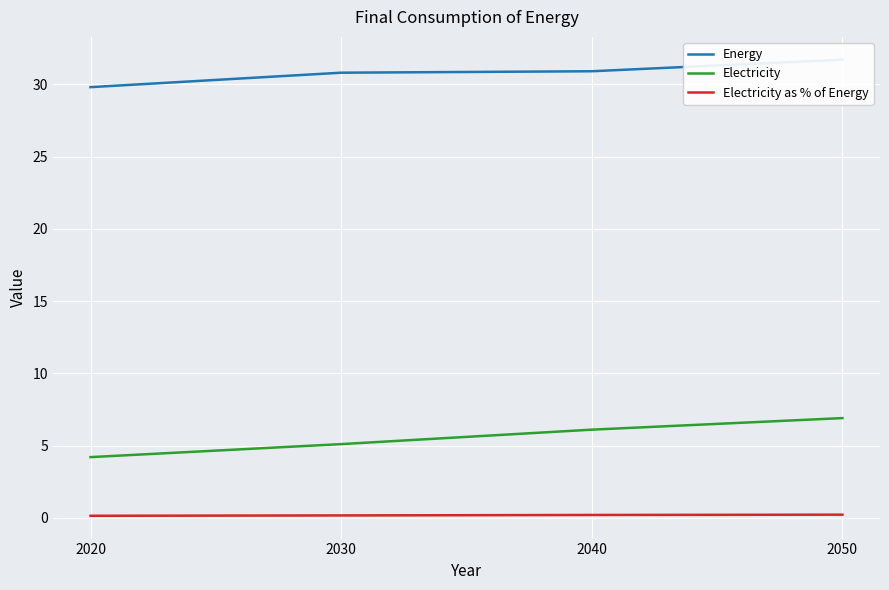

At which label does Electricity as % of Energy reach its peak?

2050